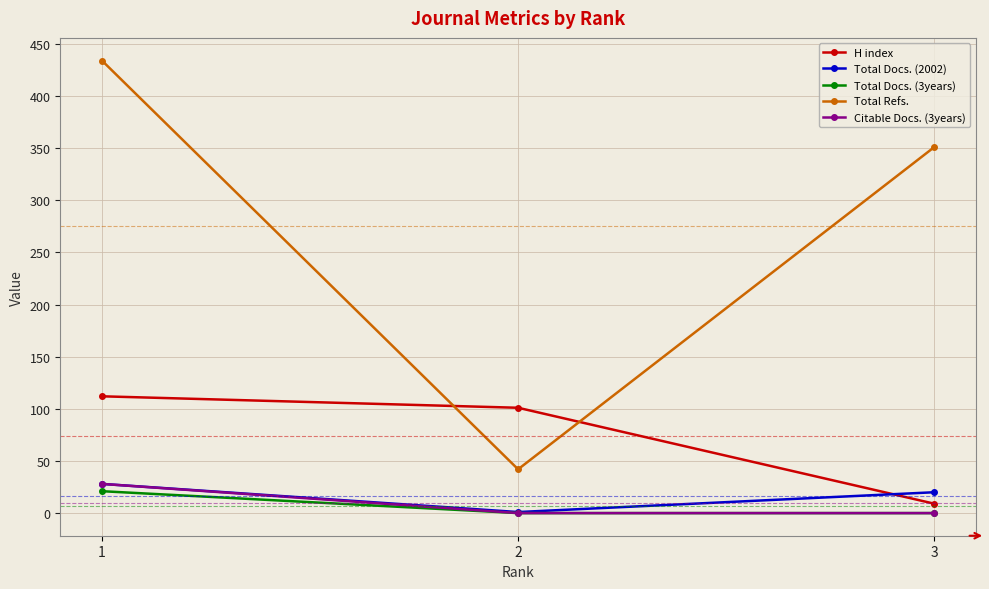

List the labels in order of Total Refs. value, smallest first.

2, 3, 1